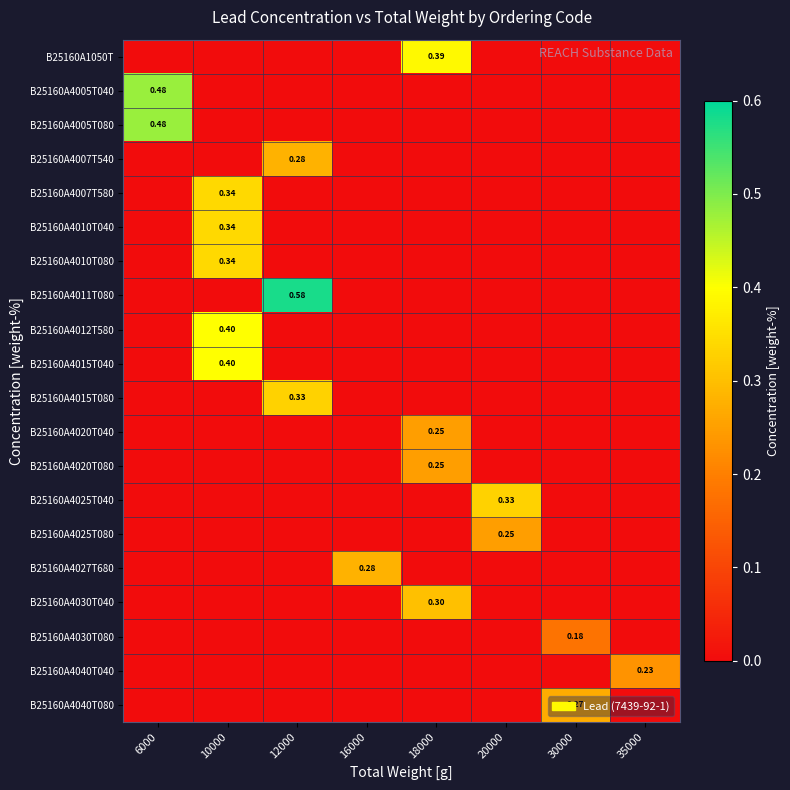

At which category does the chart reach its peak across all series?

12000